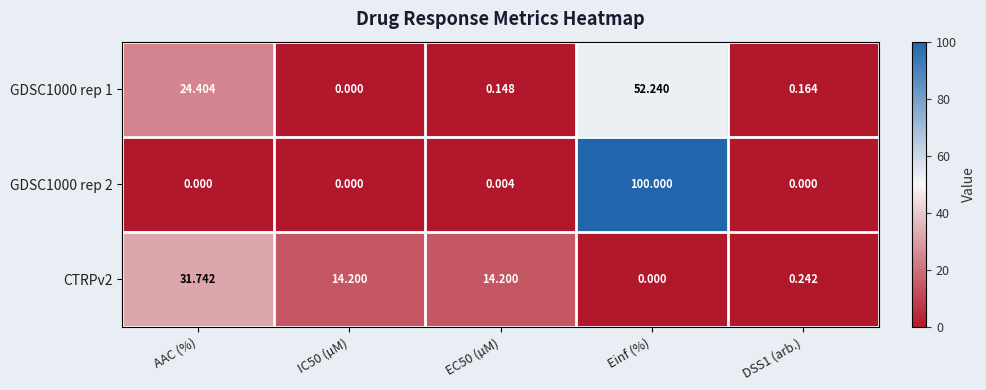

Is the value of GDSC1000 rep 1 at AAC (%) greater than the value of CTRPv2 at AAC (%)?

No